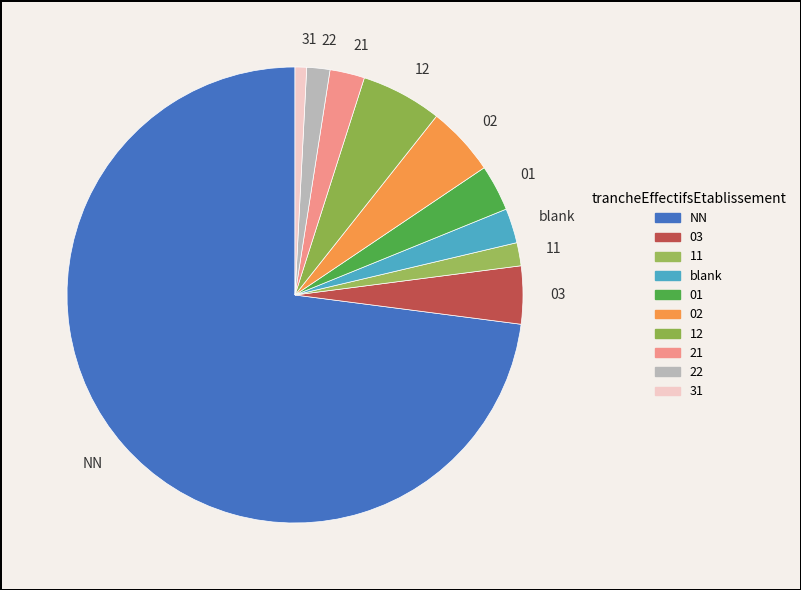

Which category accounts for the majority?

NN